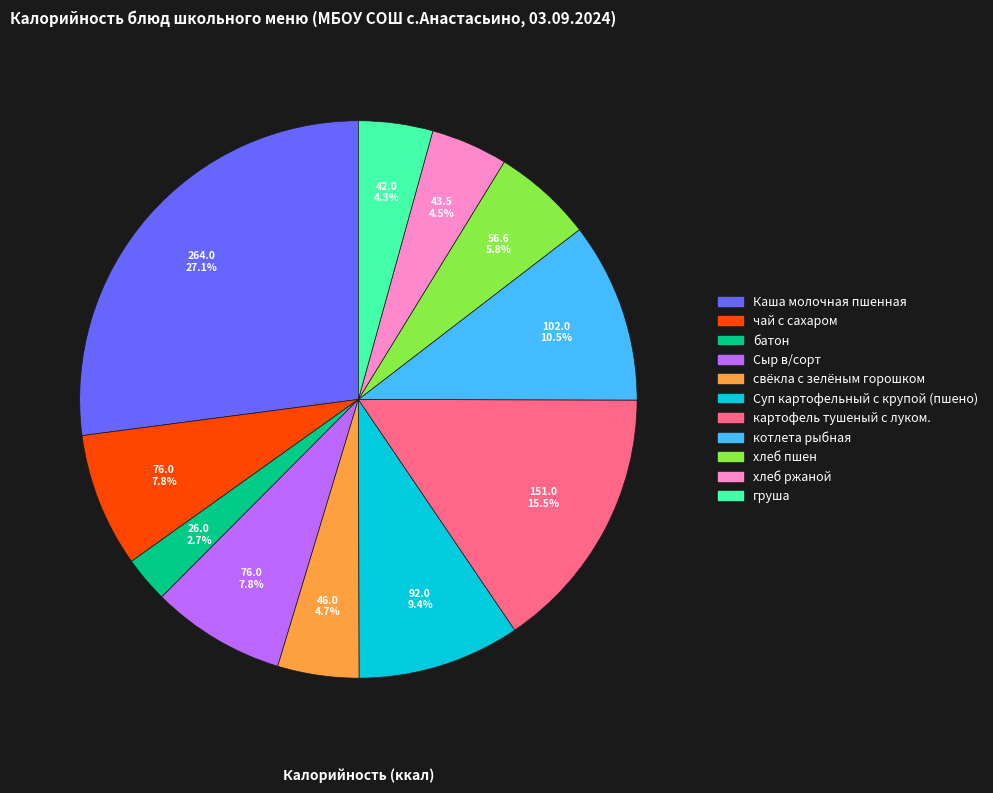

Is there any slice that represents more than half of the pie?

No